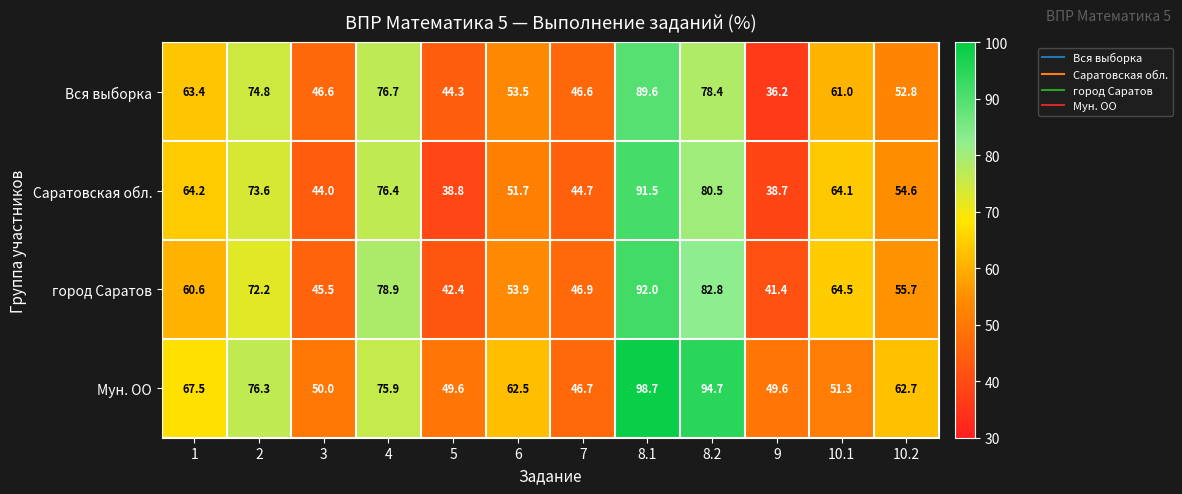

Rank the series by their maximum value, from lowest to highest.

Вся выборка, Саратовская обл., город Саратов, Мун. ОО